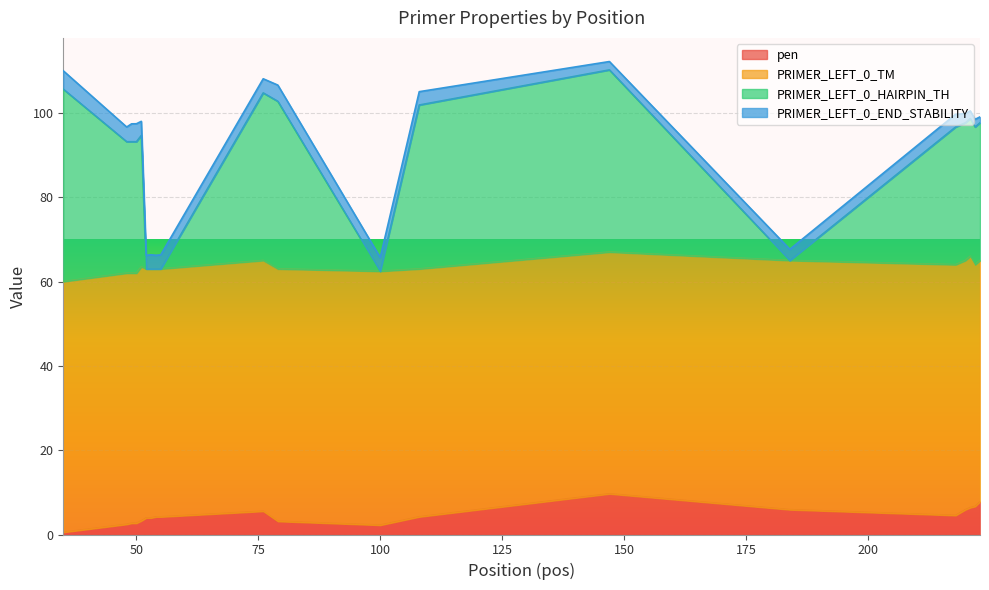

What is the sum of all pen values?

89.7